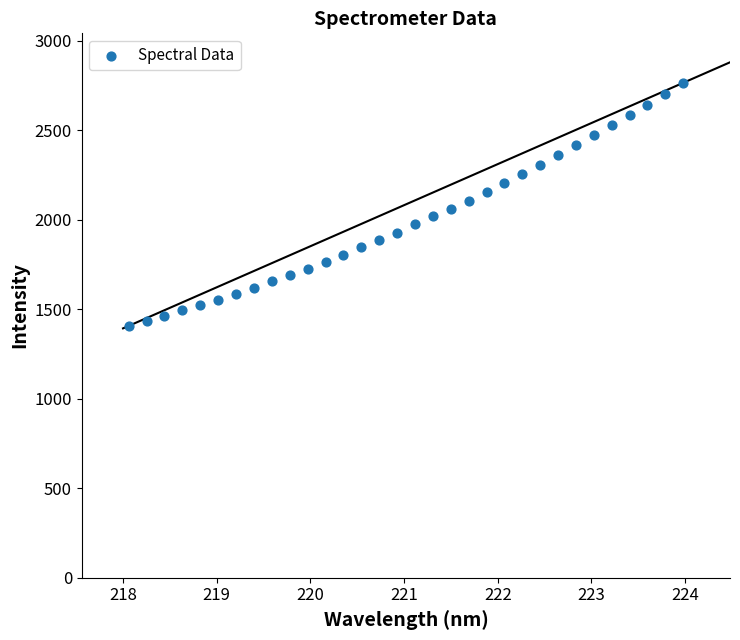

What is the range of X values (max minus min)?

5.9